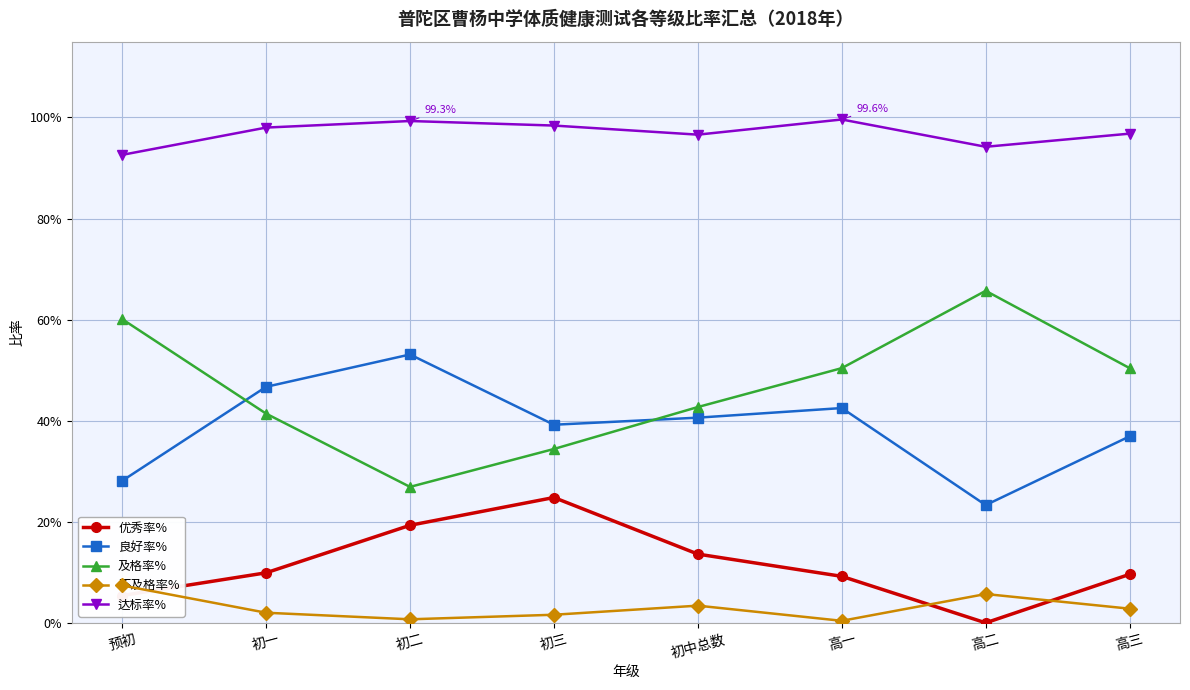

What is the total value across all series at 高三?

2.0